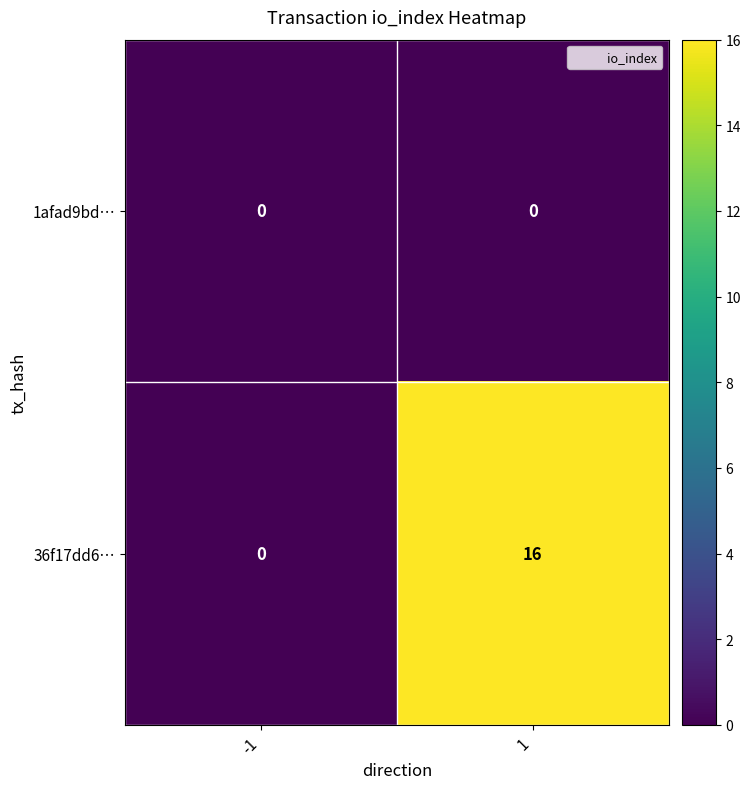

What is the greatest value displayed?

16